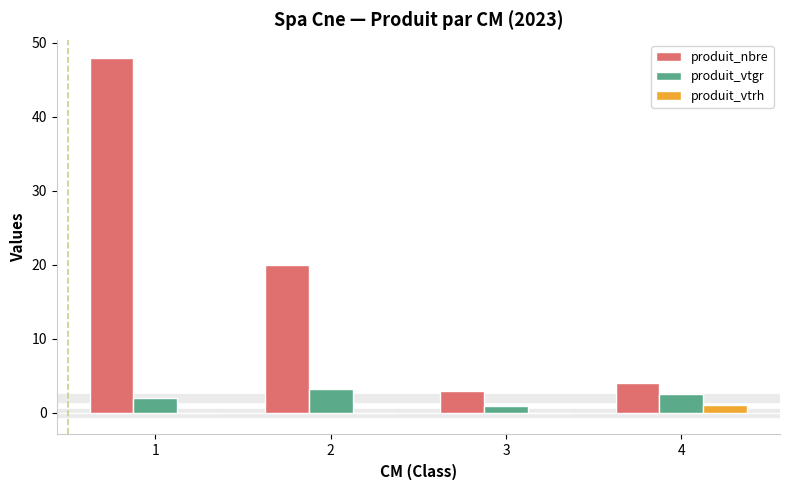

What is the sum of all produit_nbre values?

75.0